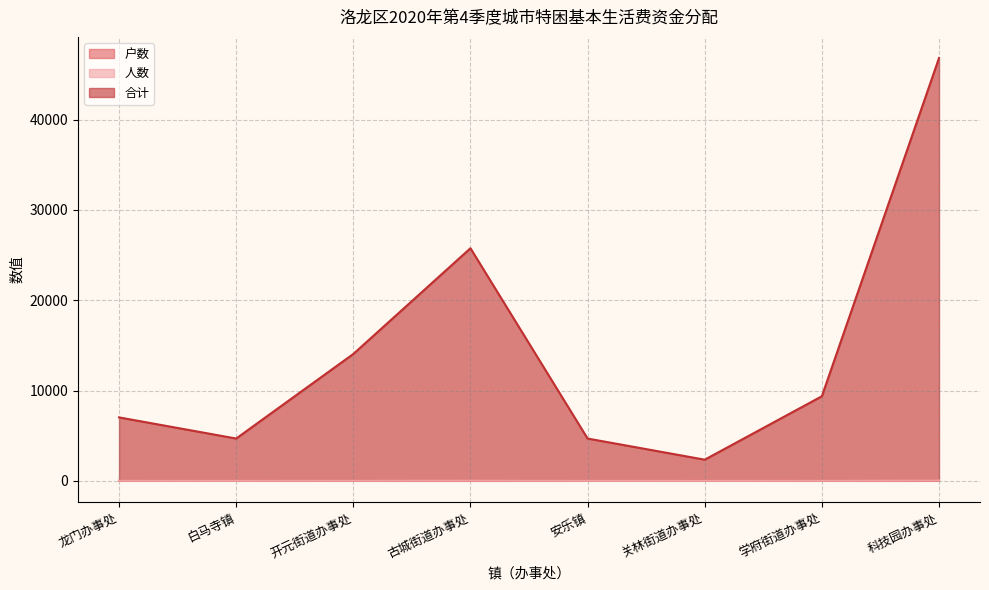

Which has a higher value, 开元街道办事处 or 关林街道办事处?

开元街道办事处